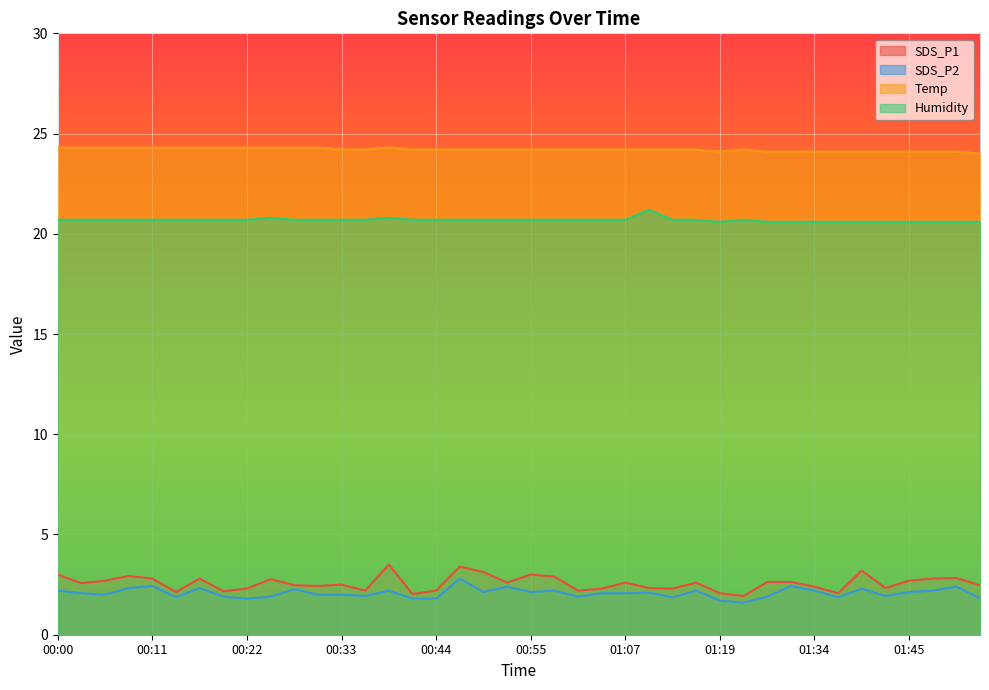

What is the sum of the SDS_P2 values at 00:06 and 01:13?

3.9